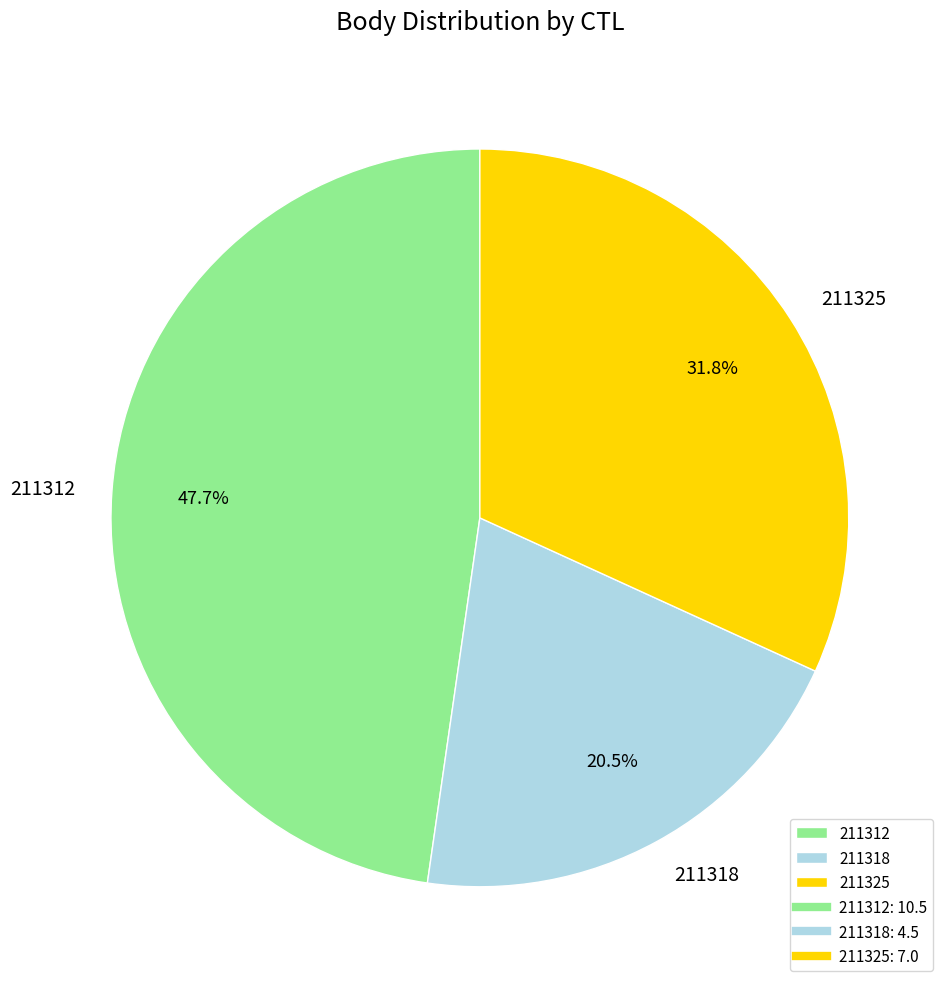

Is there a majority slice in this chart?

No